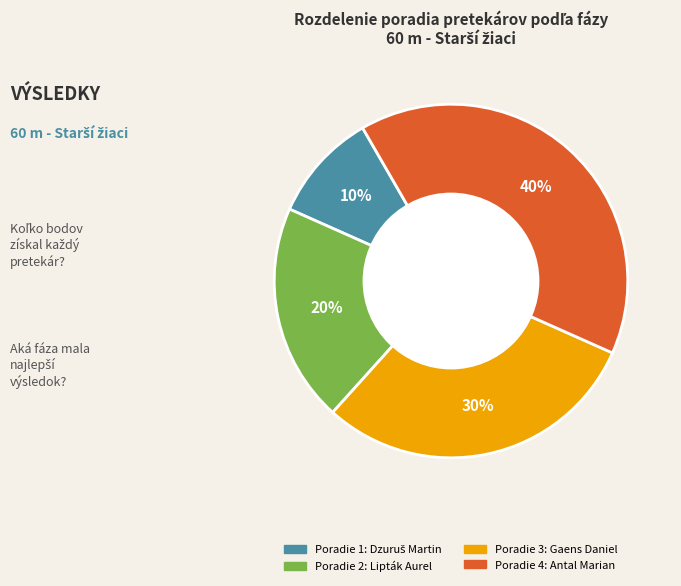

Is there a majority slice in this chart?

No